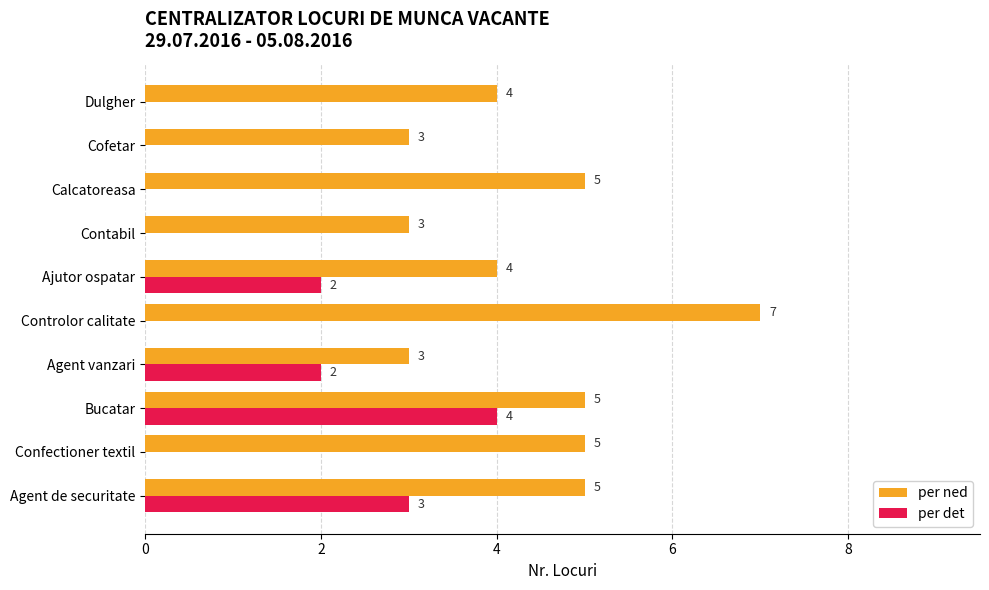

How many series are shown in this chart?

2